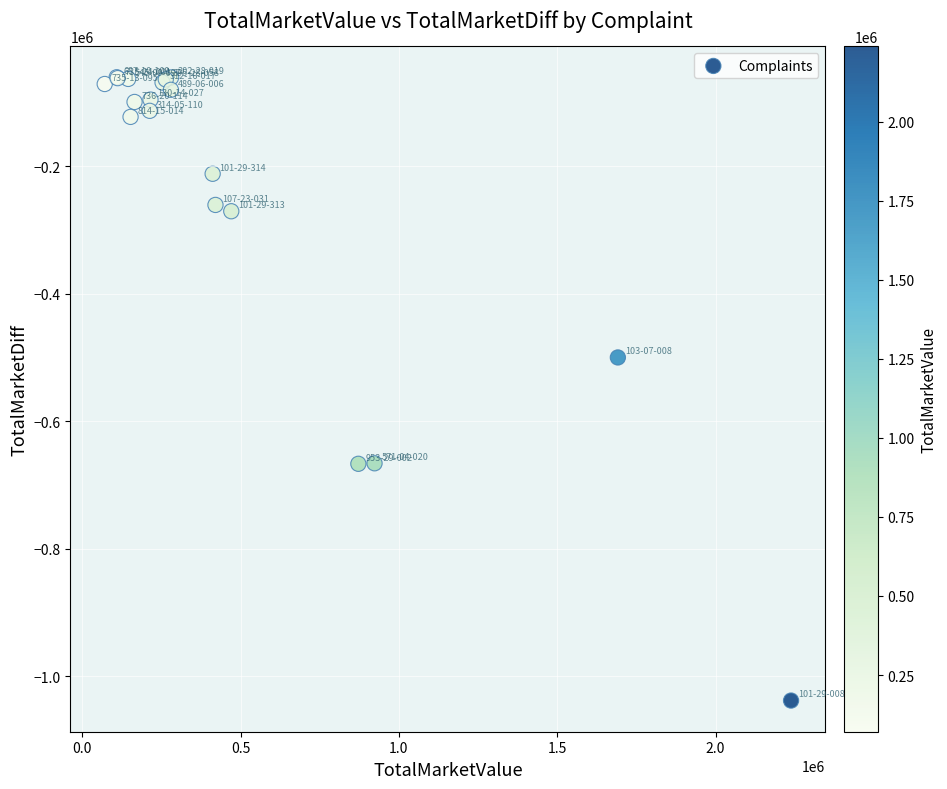

What Y value in the scatter plot is closest to -549350?

-500000